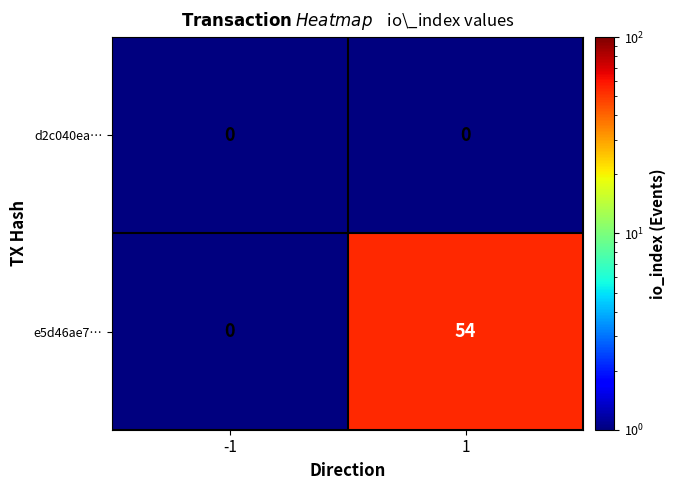

Reading left to right, list all the values displayed in this chart.

d2c040ea…: 0	0
e5d46ae7…: 0	54